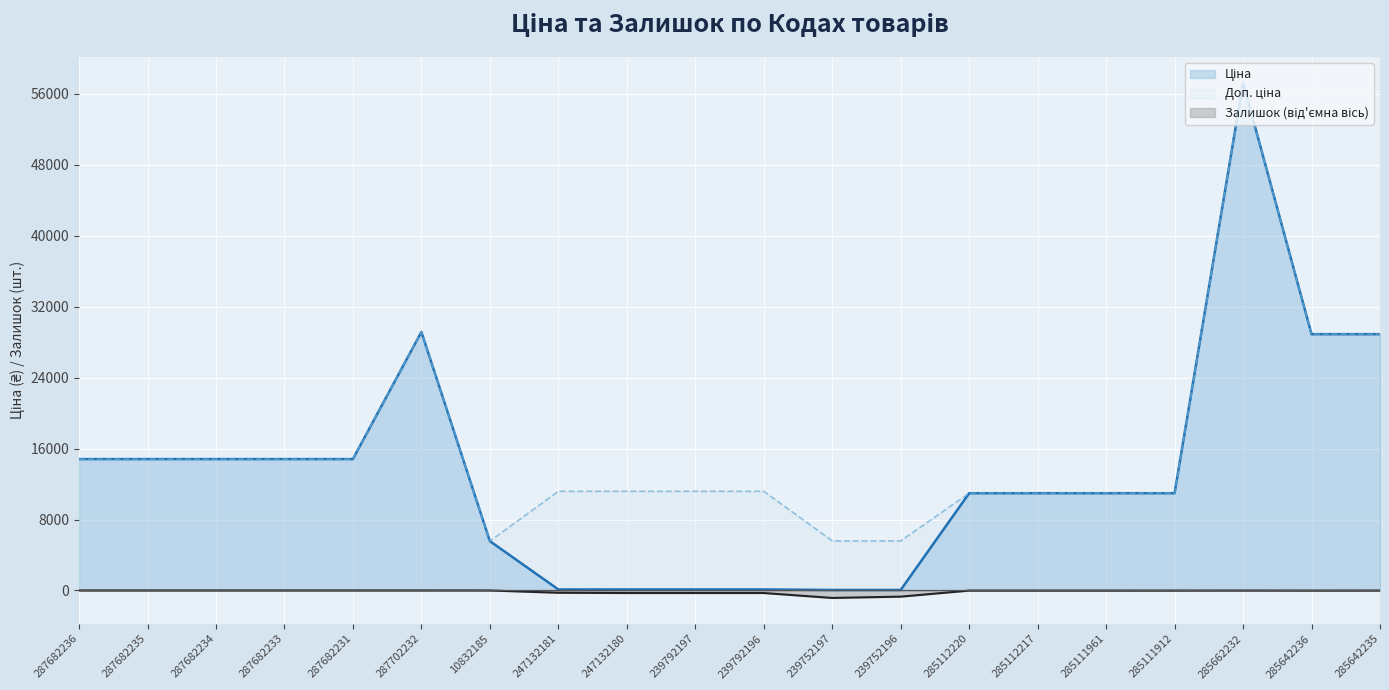

True or false: Ціна has more than 2 interior local peaks.

False